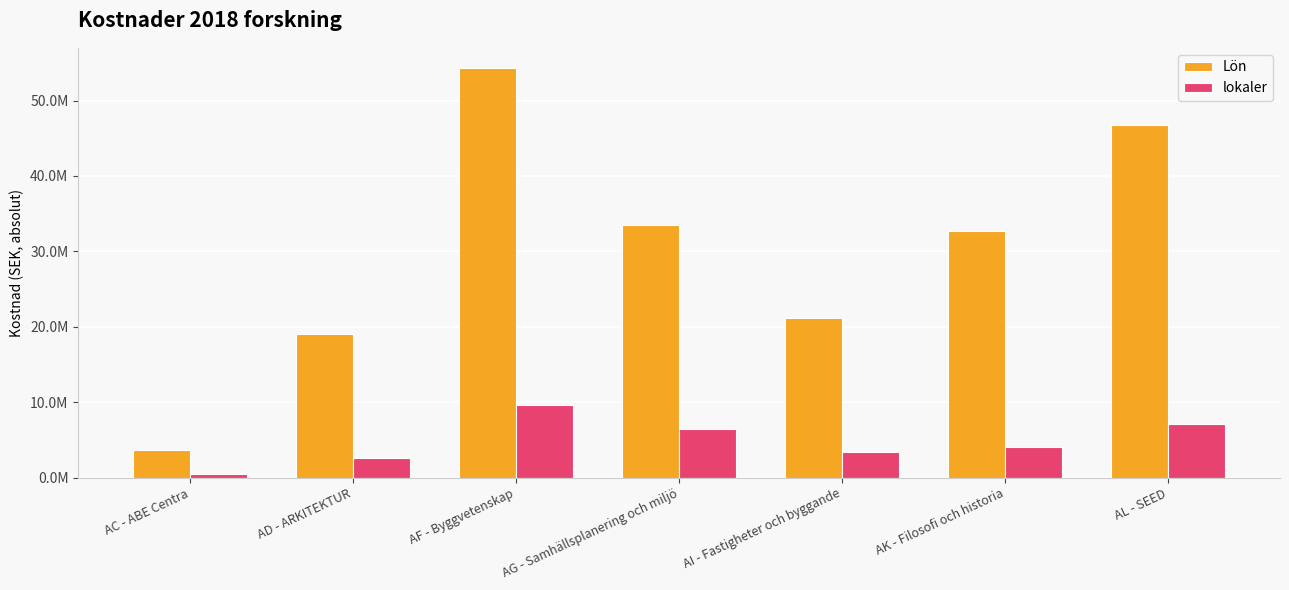

Reading right to left, transcribe all the data shown in this chart.

Lön: AL - SEED=46741216.6	AK - Filosofi och historia=32745410.7	AI - Fastigheter och byggande=21102120.6	AG - Samhällsplanering och miljö=33502231.0	AF - Byggvetenskap=54270409.1	AD - ARKITEKTUR=19063586.8	AC - ABE Centra=3664763.3
lokaler: AL - SEED=7088623.7	AK - Filosofi och historia=4007650.1	AI - Fastigheter och byggande=3391418.9	AG - Samhällsplanering och miljö=6419307.6	AF - Byggvetenskap=9574709.9	AD - ARKITEKTUR=2619109.3	AC - ABE Centra=444504.1